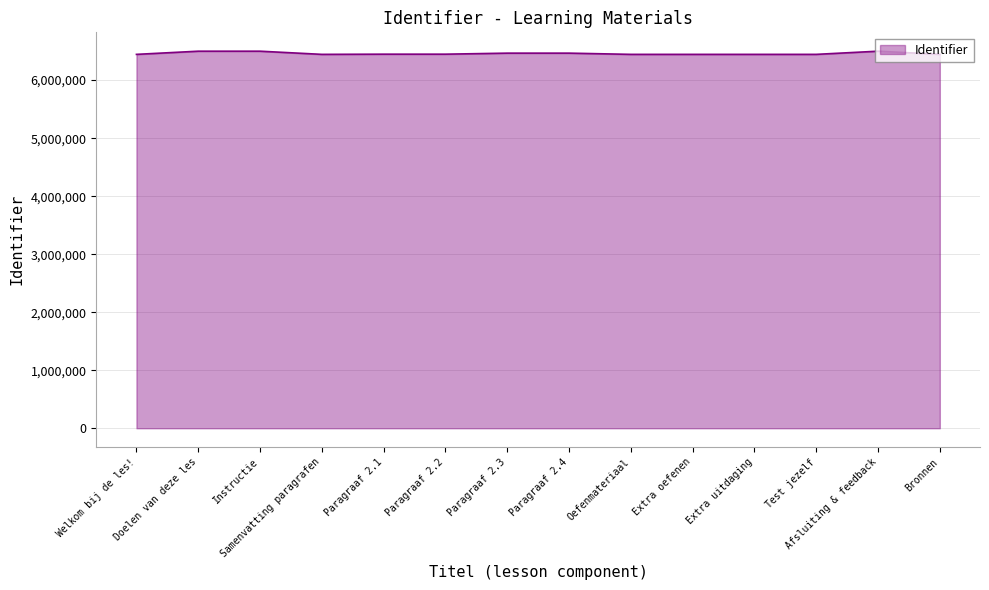

Approximately how many times larger is the value at Afsluiting & feedback compared to Extra uitdaging?

1.0